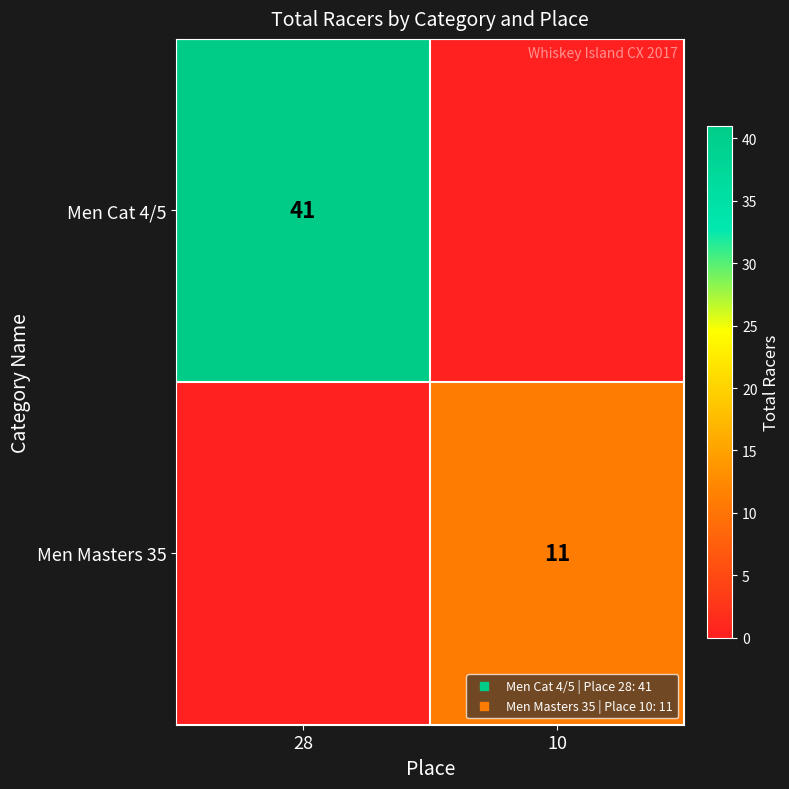

At which label does Men Cat 4/5 reach its peak?

28